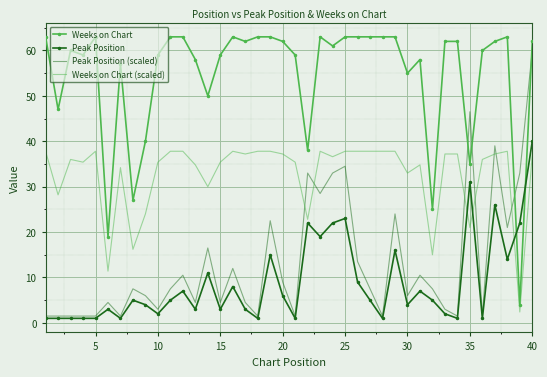

What is the average value of the Peak Position series?

8.8